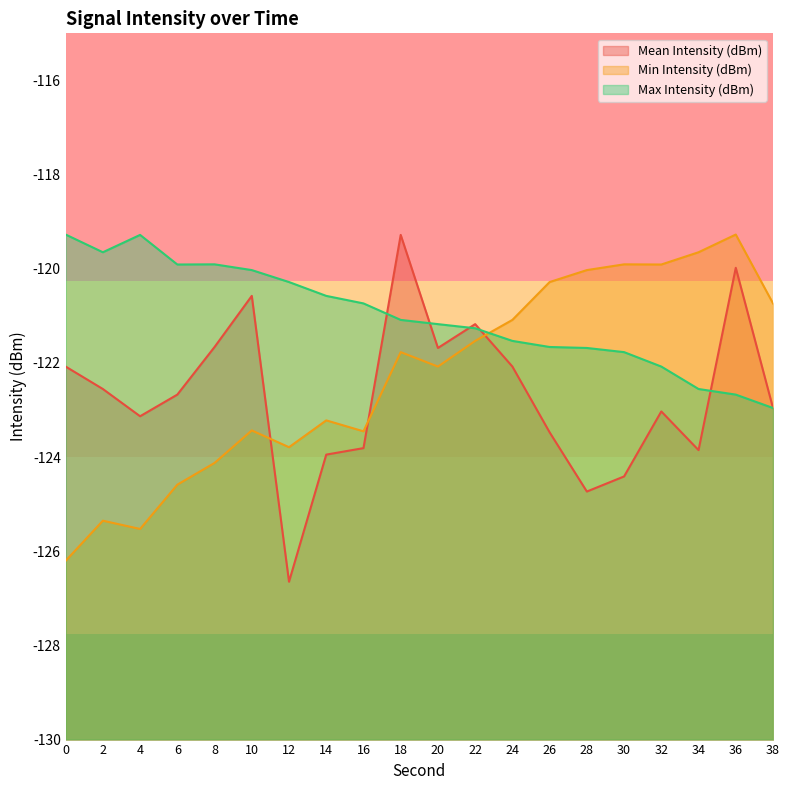

Reading right to left, extract all data points from this chart.

Mean Intensity (dBm): -123.0	-120.0	-123.9	-123.0	-124.4	-124.7	-123.5	-122.1	-121.2	-121.7	-119.3	-123.8	-123.9	-126.6	-120.6	-121.7	-122.7	-123.1	-122.6	-122.1
Min Intensity (dBm): -120.7	-119.3	-119.6	-119.9	-119.9	-120.0	-120.3	-121.1	-121.5	-122.1	-121.8	-123.5	-123.2	-123.8	-123.4	-124.1	-124.6	-125.5	-125.4	-126.2
Max Intensity (dBm): -123.0	-122.7	-122.6	-122.1	-121.8	-121.7	-121.7	-121.5	-121.3	-121.2	-121.1	-120.7	-120.6	-120.3	-120.0	-119.9	-119.9	-119.3	-119.6	-119.3